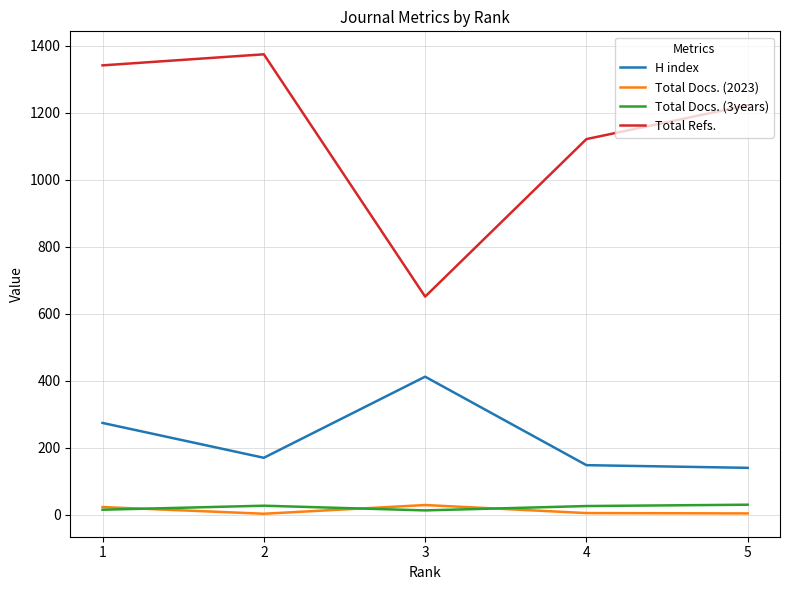

What is the greatest value displayed?

1374